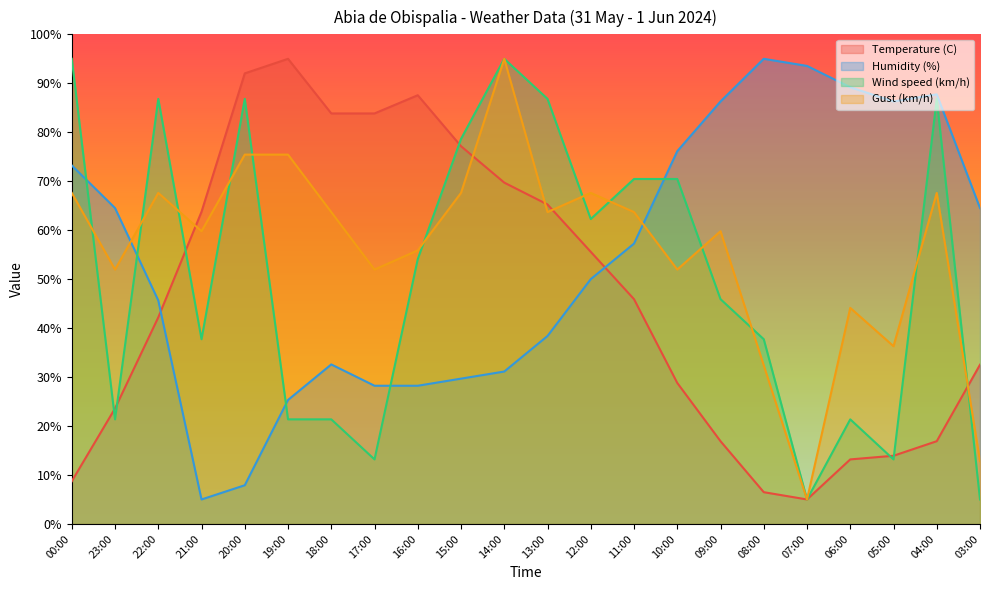

How many lines are shown in the chart?

4